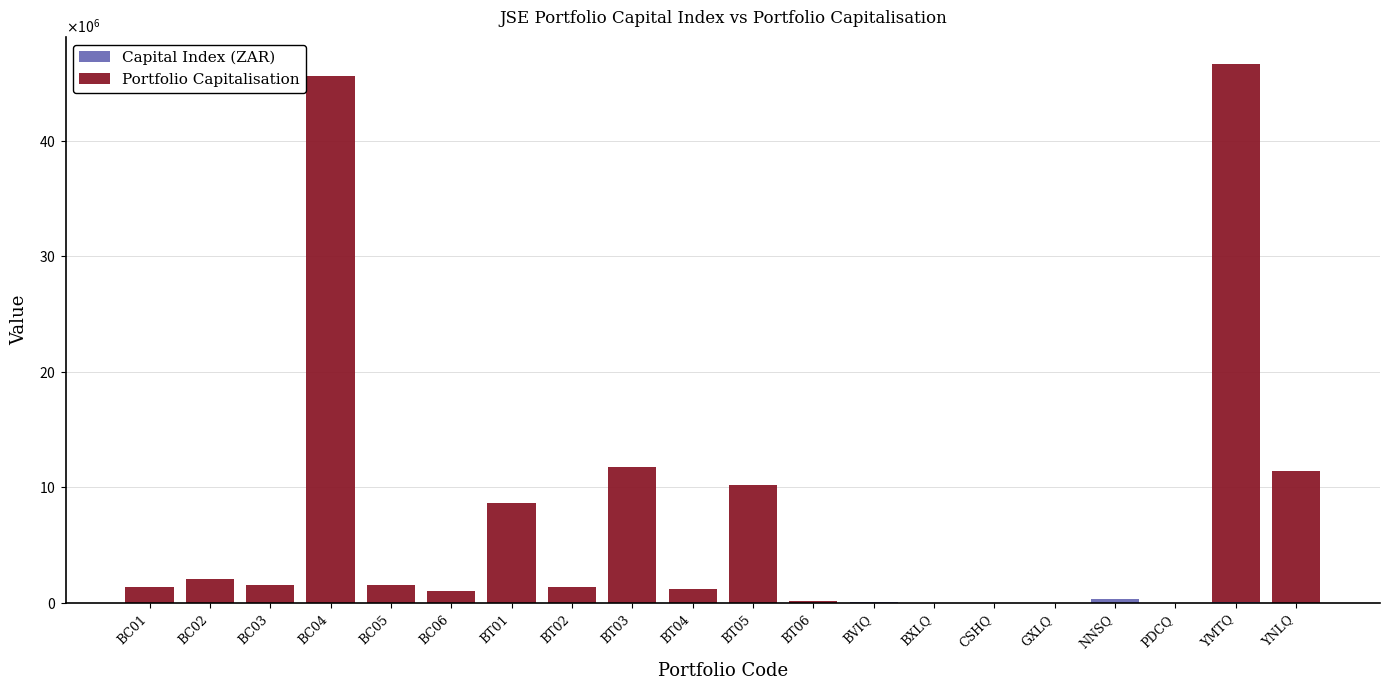

What is the sum of all Capital Index (ZAR) values?

587464.5